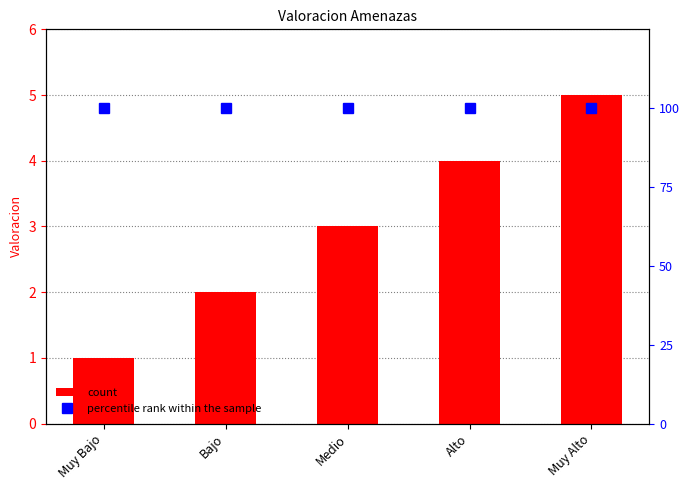

Is it true that the value at Muy Bajo is 0?

False